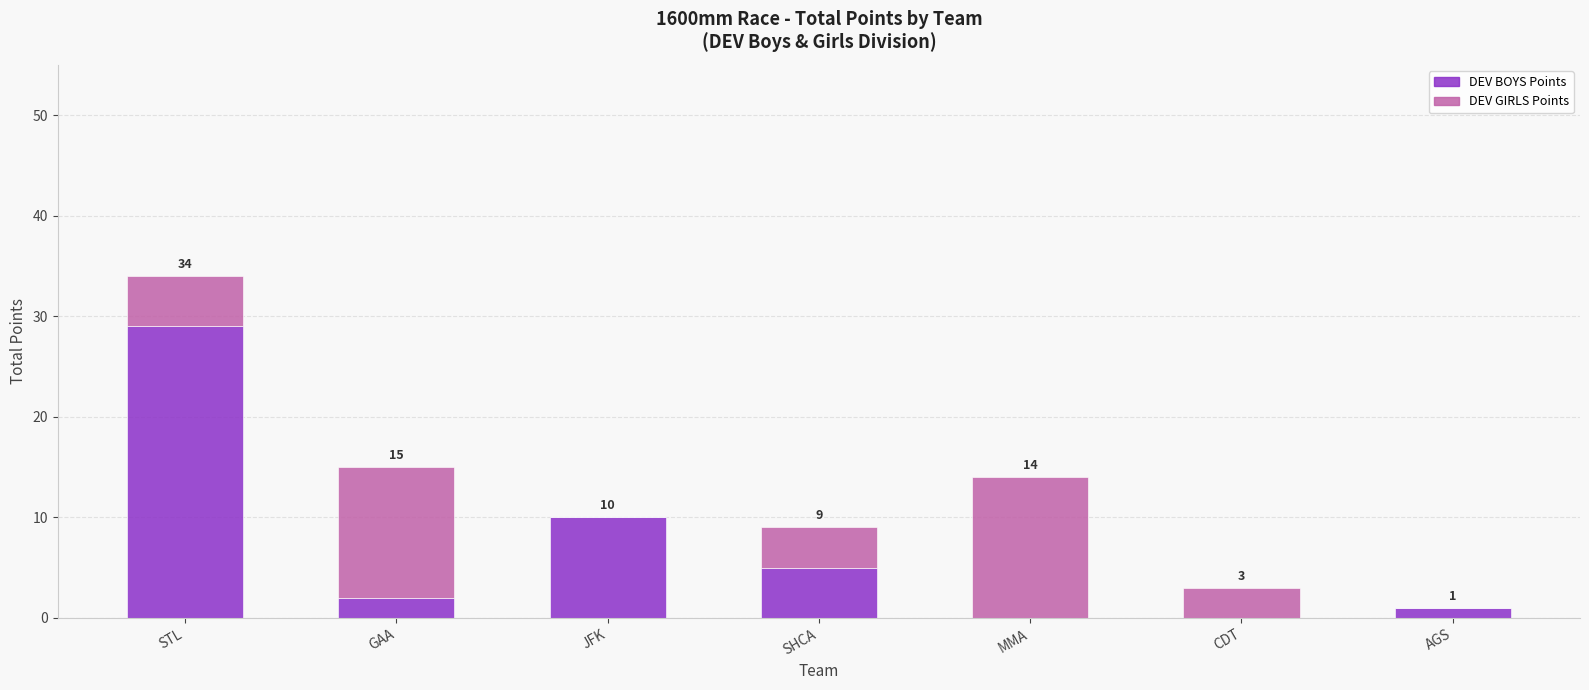

Where does the DEV BOYS Points series first go above 2?

STL